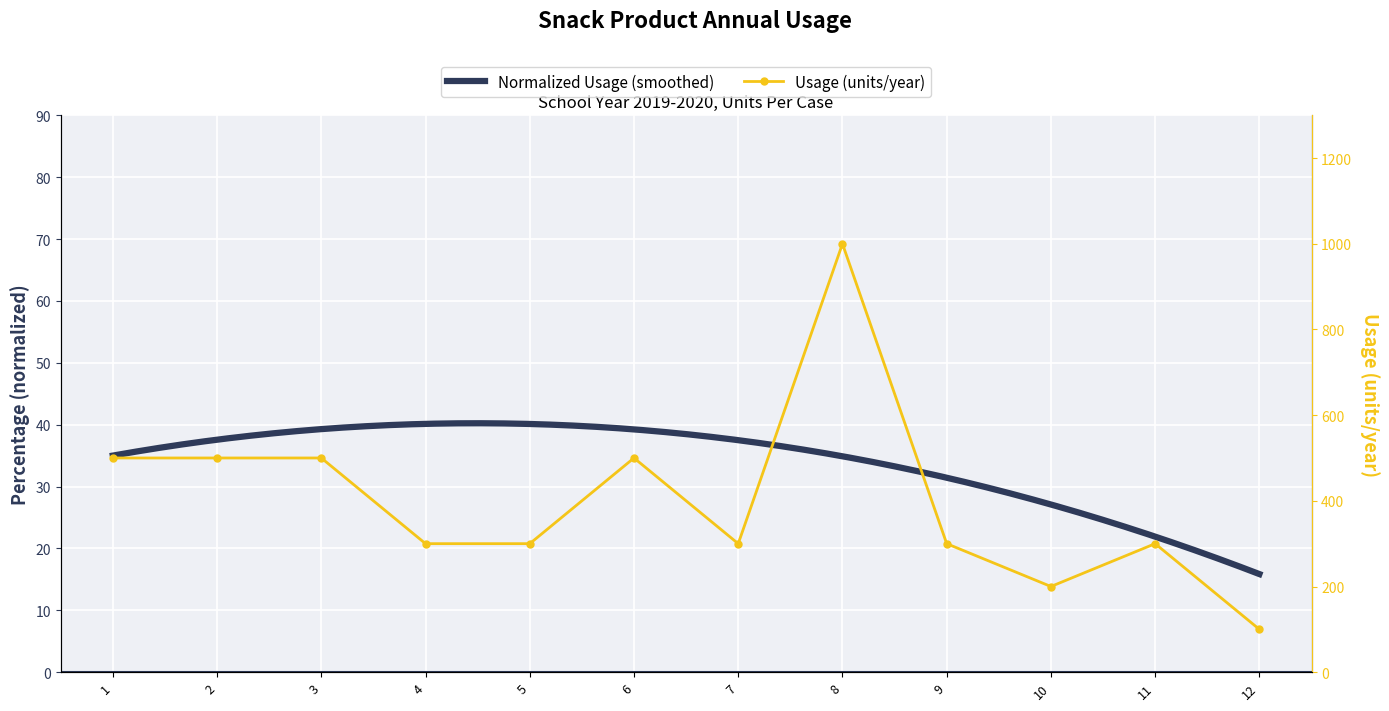

What is the difference between the maximum and minimum values?

900